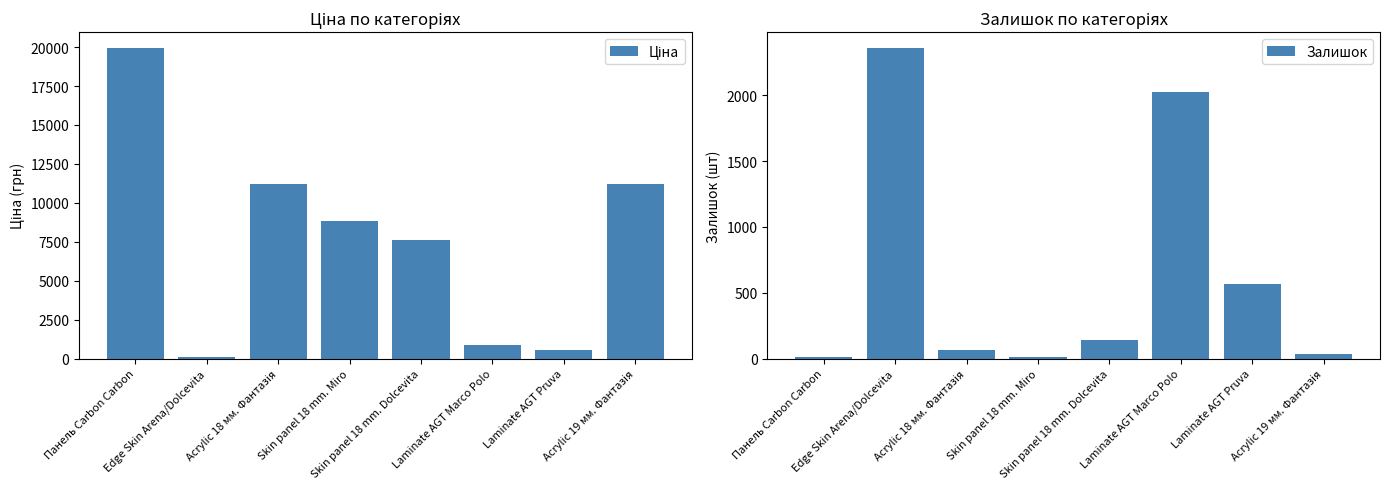

How many categories are shown in the chart?

8